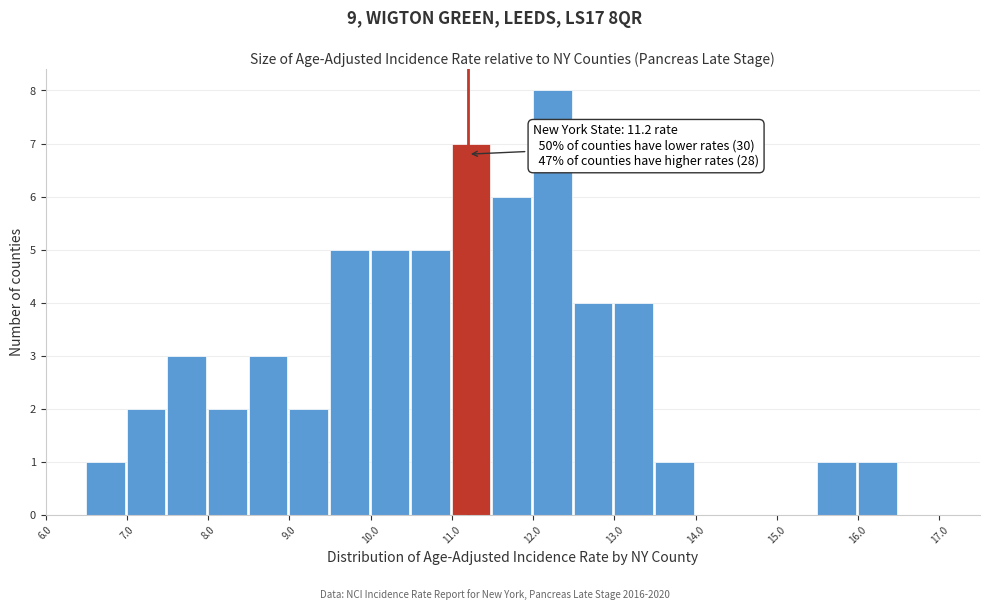

Which range on the x-axis has the tallest bar?

12.0 to 12.5